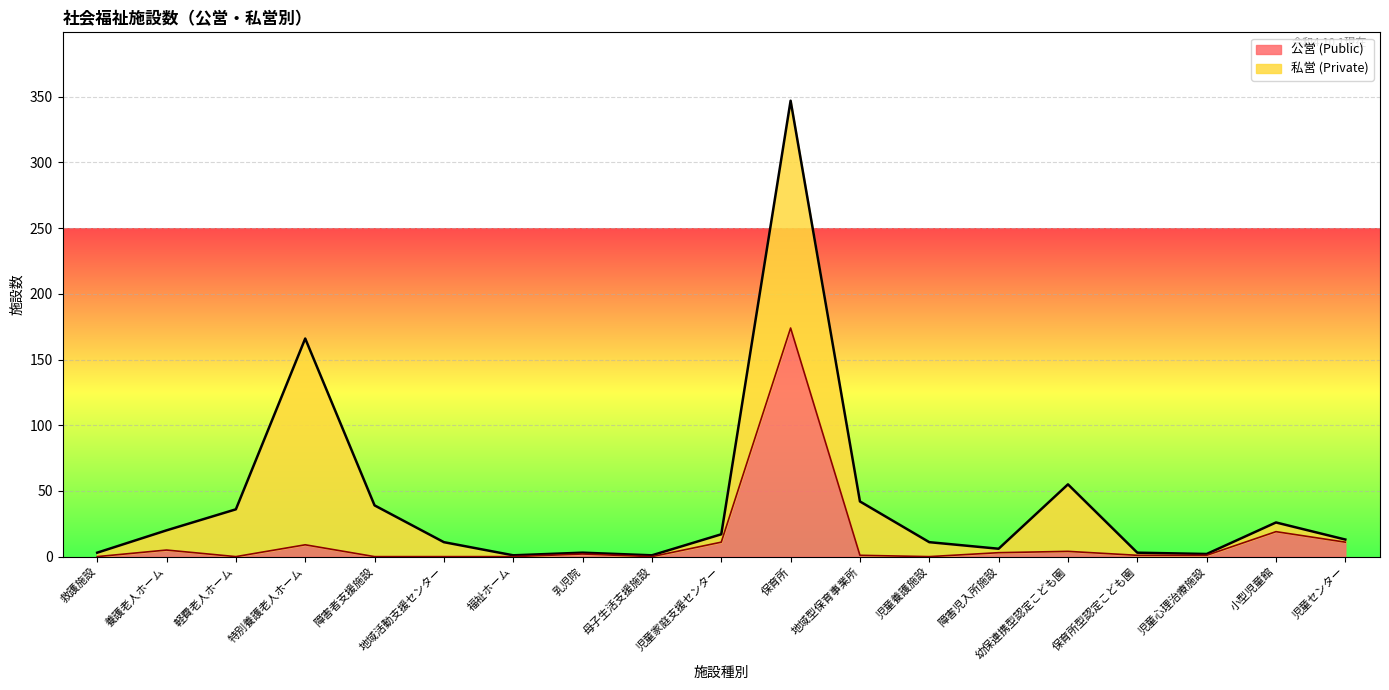

Reading left to right, list all the values displayed in this chart.

救護施設=0	養護老人ホーム=5	軽費老人ホーム=0	特別養護老人ホーム=9	障害者支援施設=0	地域活動支援センター=0	福祉ホーム=0	乳児院=2	母子生活支援施設=0	児童家庭支援センター=11	保育所=174	地域型保育事業所=1	児童養護施設=0	障害児入所施設=3	幼保連携型認定こども園=4	保育所型認定こども園=1	児童心理治療施設=1	小型児童館=19	児童センター=11